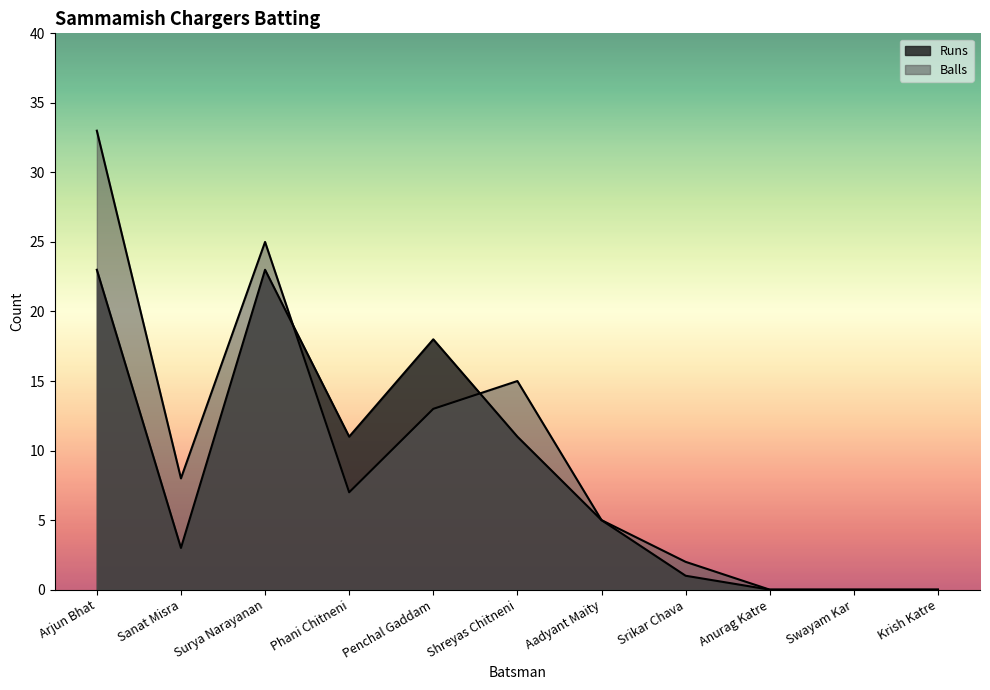

How many lines are shown in the chart?

2